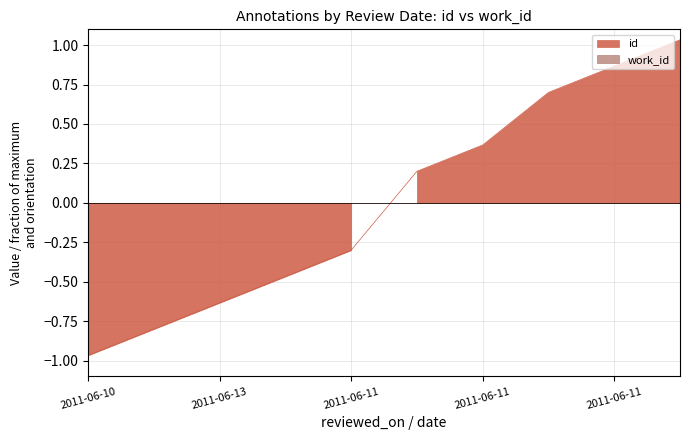

List the labels in order of value, smallest first.

2011-06-10, 2011-06-11, 2011-06-13, 2011-06-11, 2011-06-11, 2011-06-11, 2011-06-11, 2011-06-11, 2011-06-11, 